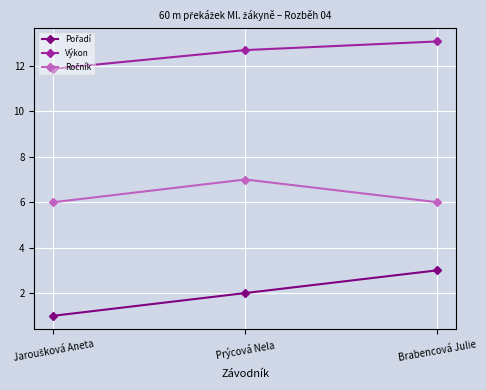

Which series has the largest total across all categories?

Výkon